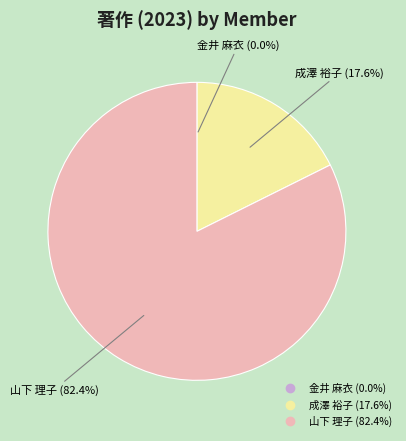

How much of the chart is everything except 山下 理子?

17.6%